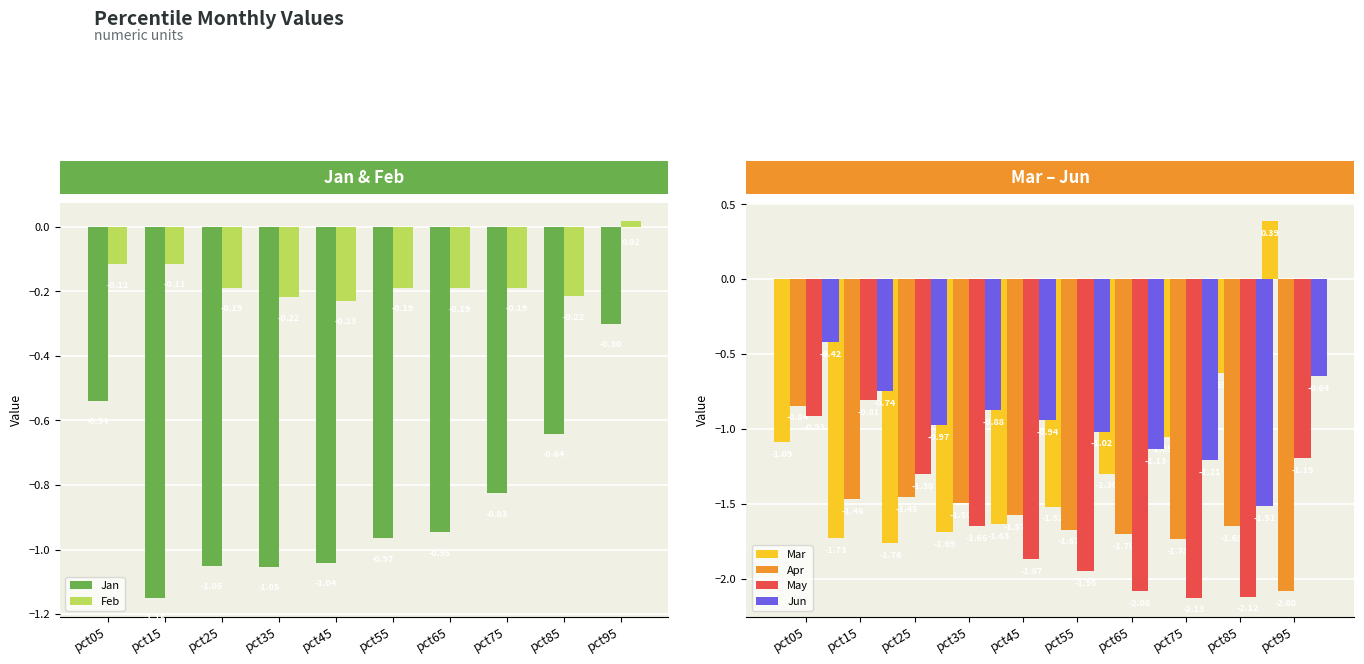

What is the difference between the maximum and minimum values in the May series?

1.3